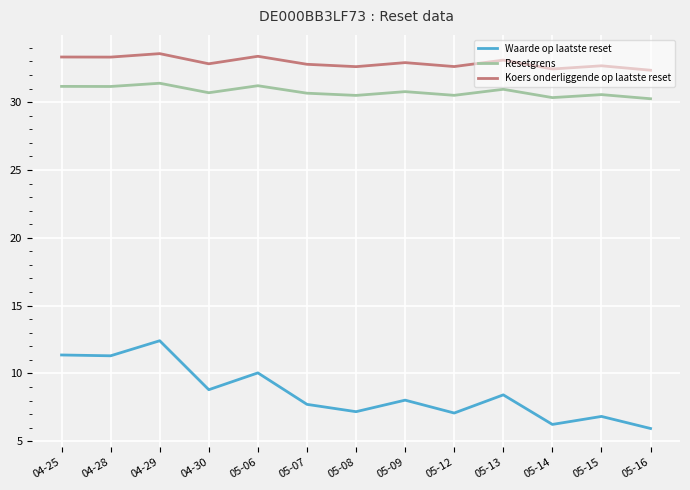

The Koers onderliggende op laatste reset series shows 33.1 at 05-13. True or false?

True